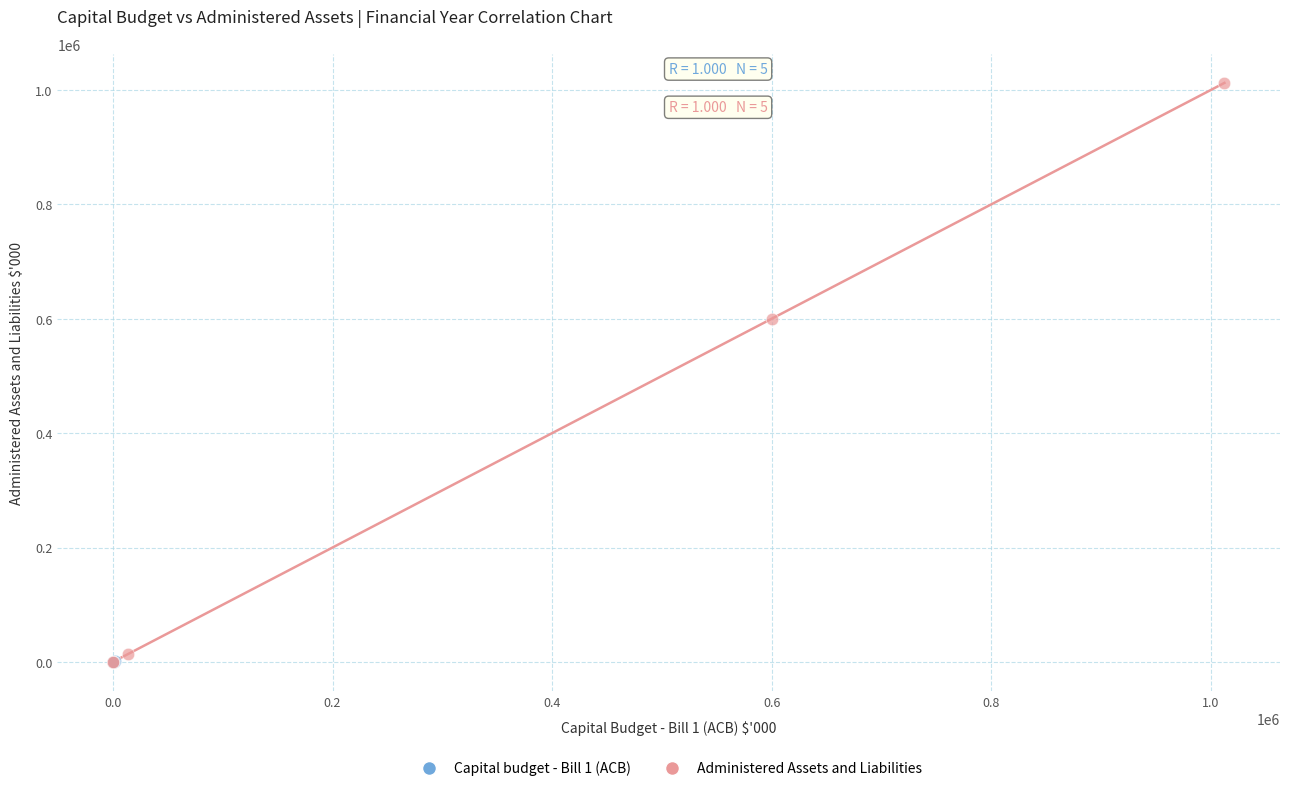

What are all the series names shown in the legend?

Capital budget - Bill 1 (ACB), Administered Assets and Liabilities